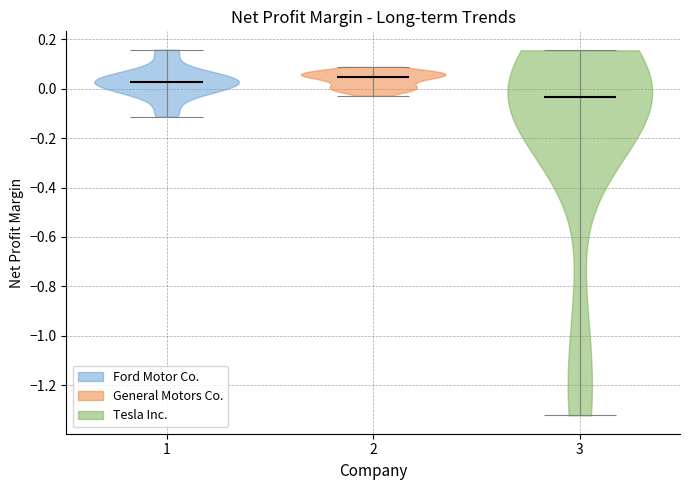

Where does the median line of the violin at x = 2 sit on the y-axis? The values are not printed on the chart, so give them approximately, as read against the axis.

0.04